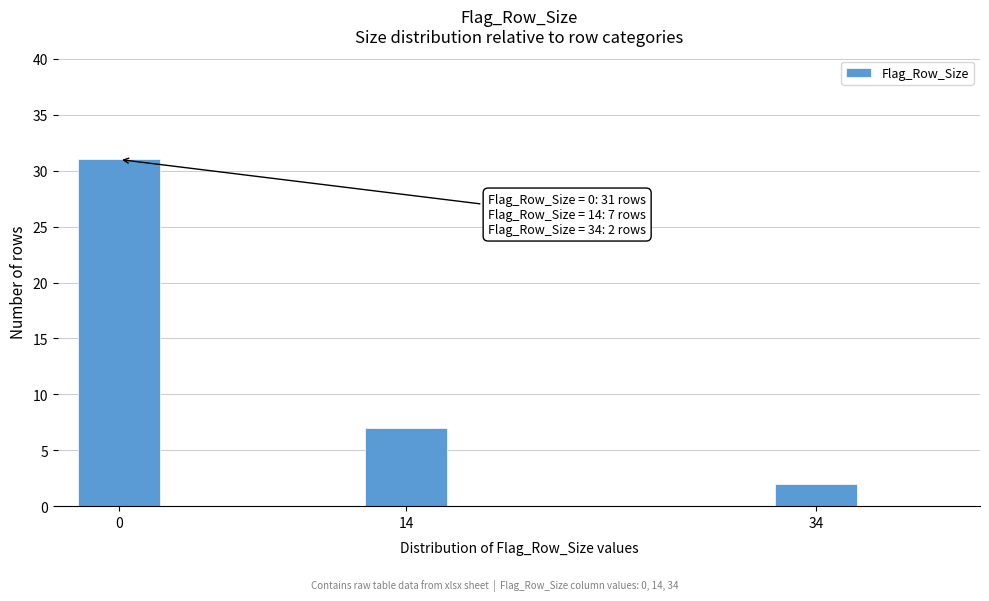

Reading left to right, extract all data points from this chart.

0=31	14=7	34=2